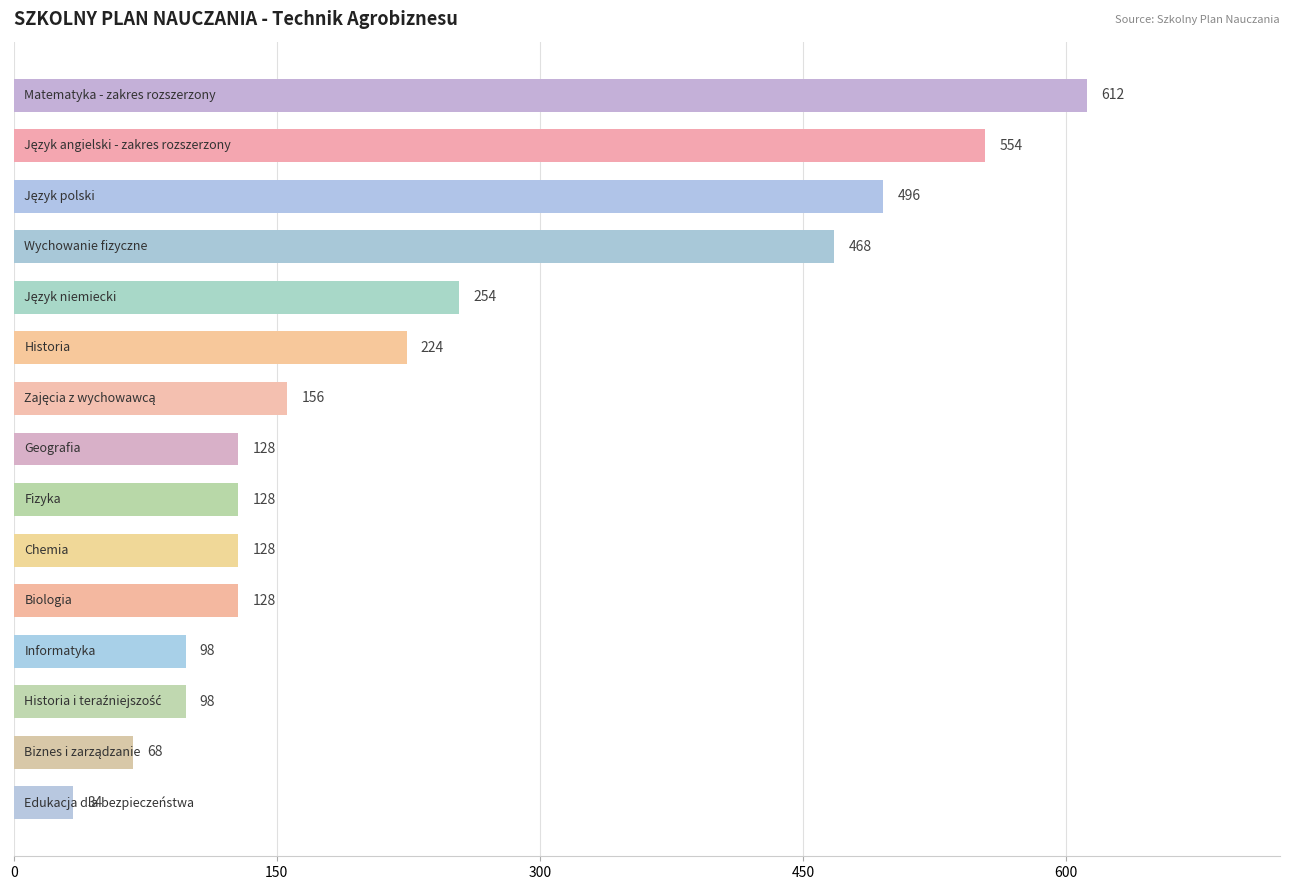

What is the value of the 13th bar from the top?

98